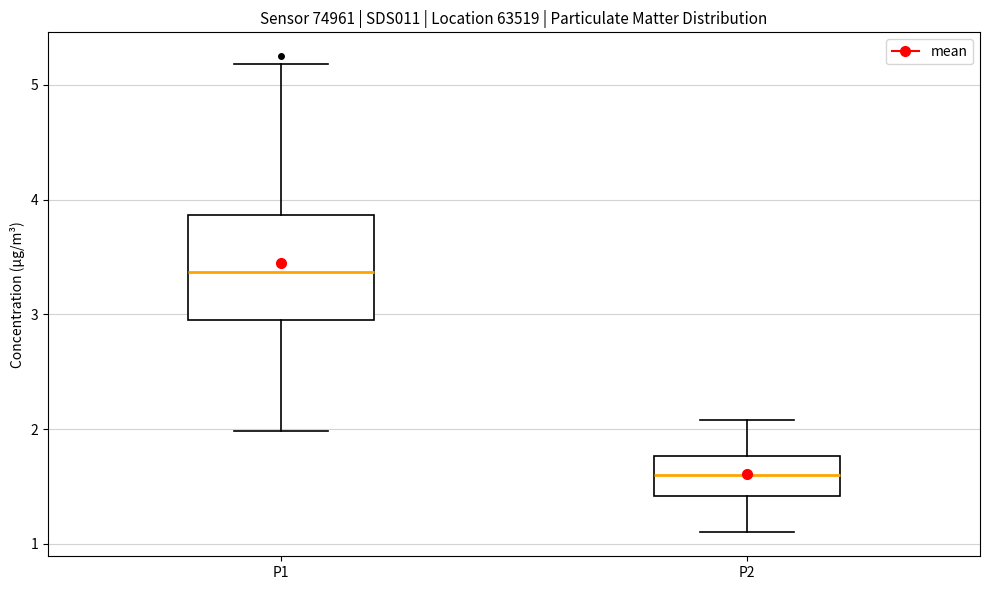

Where does the lower whisker of the box for P2 end on the y-axis? The values are not printed on the chart, so give them approximately, as read against the axis.

1.1